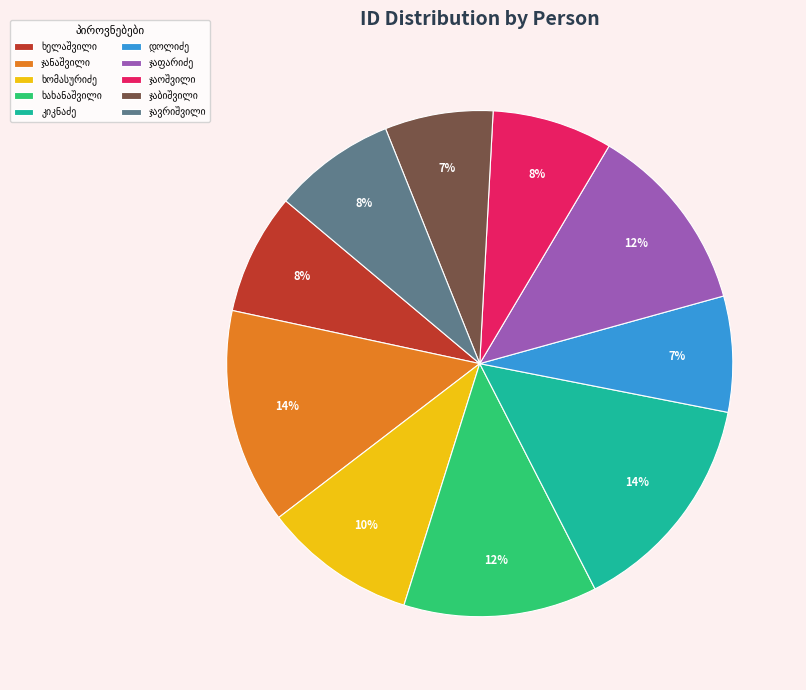

Is there a majority slice in this chart?

No